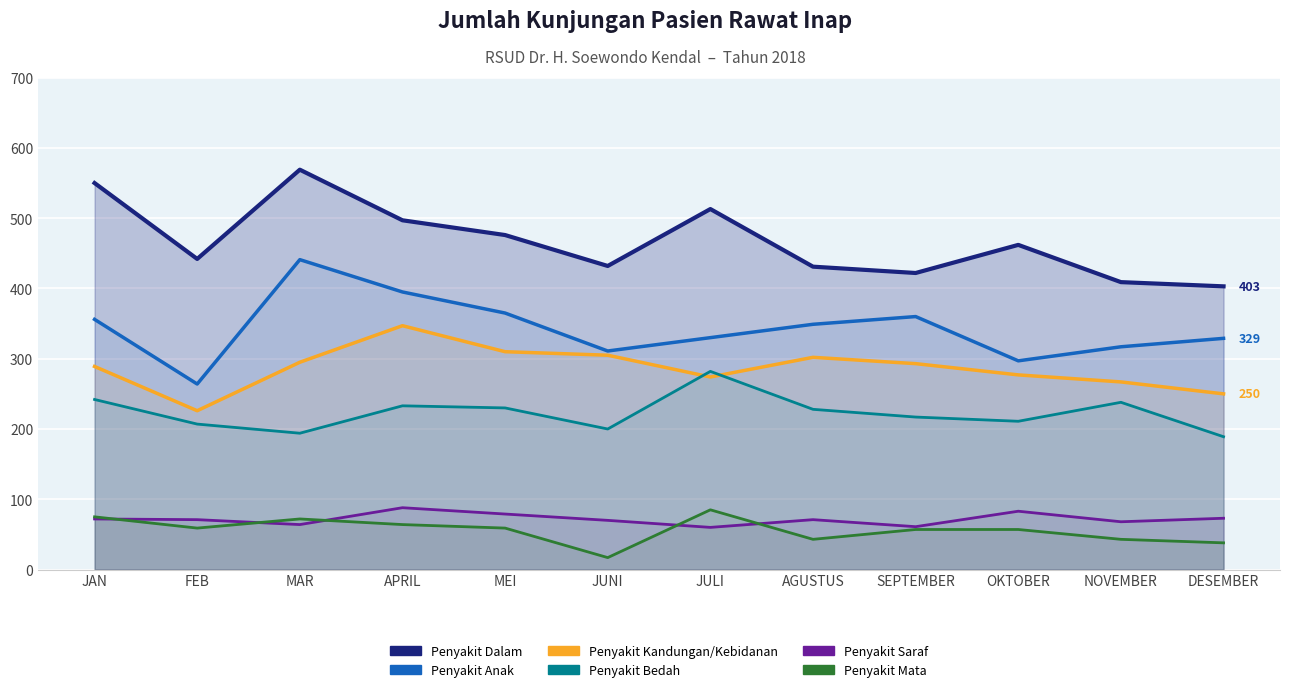

Reading left to right, list all the values displayed in this chart.

Penyakit Dalam: 550	442	569	497	476	432	513	431	422	462	409	403
Penyakit Anak: 356	264	441	395	365	311	330	349	360	297	317	329
Penyakit Kandungan/Kebidanan: 289	226	295	347	310	305	274	302	293	277	267	250
Penyakit Bedah: 242	207	194	233	230	200	282	228	217	211	238	189
Penyakit Saraf: 72	71	64	88	79	70	60	71	61	83	68	73
Penyakit Mata: 75	59	72	64	59	17	85	43	57	57	43	38